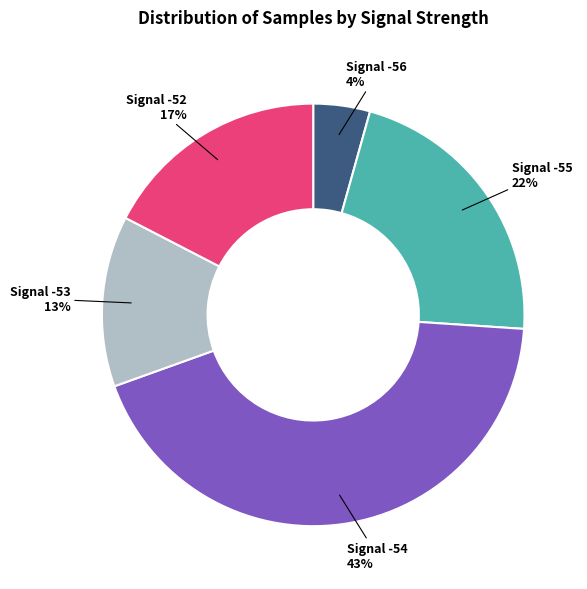

To the nearest percent, what is the average slice percentage?

20%